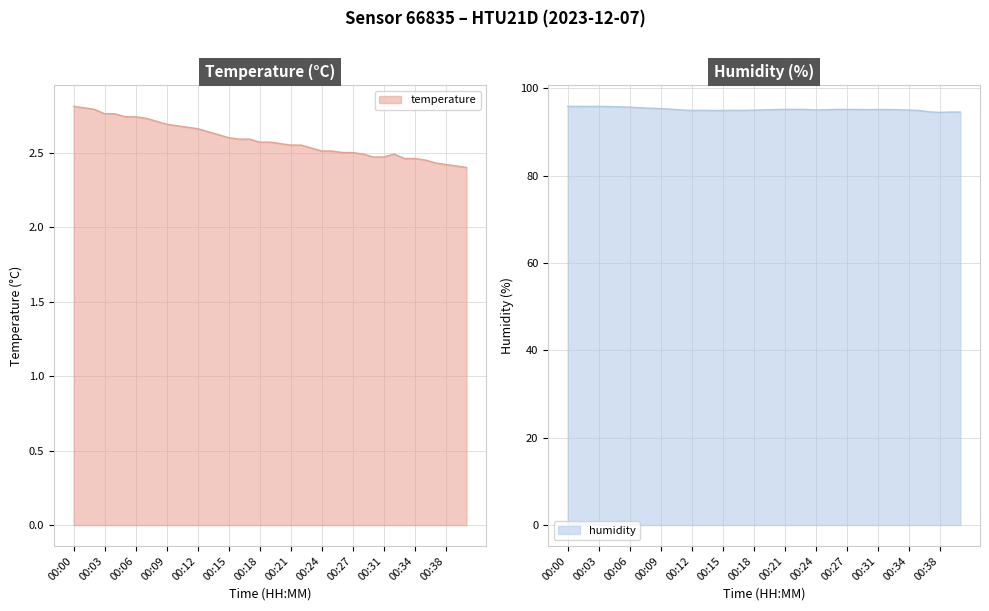

What is the average value of the temperature series?

2.6